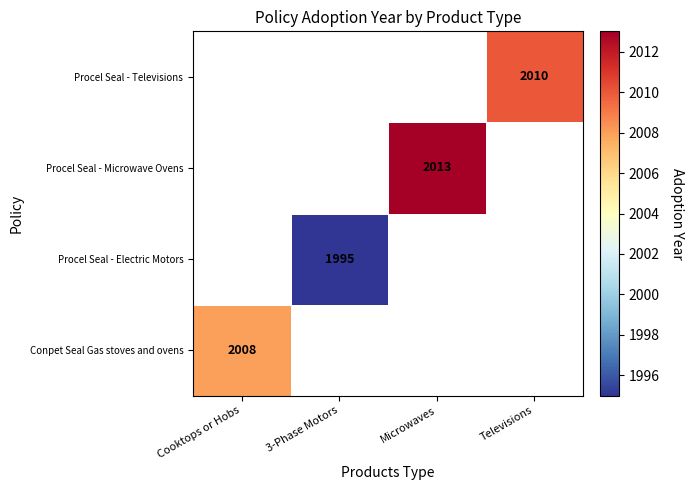

The value of Procel Seal - Electric Motors at 3-Phase Motors is 1995. True or false?

True